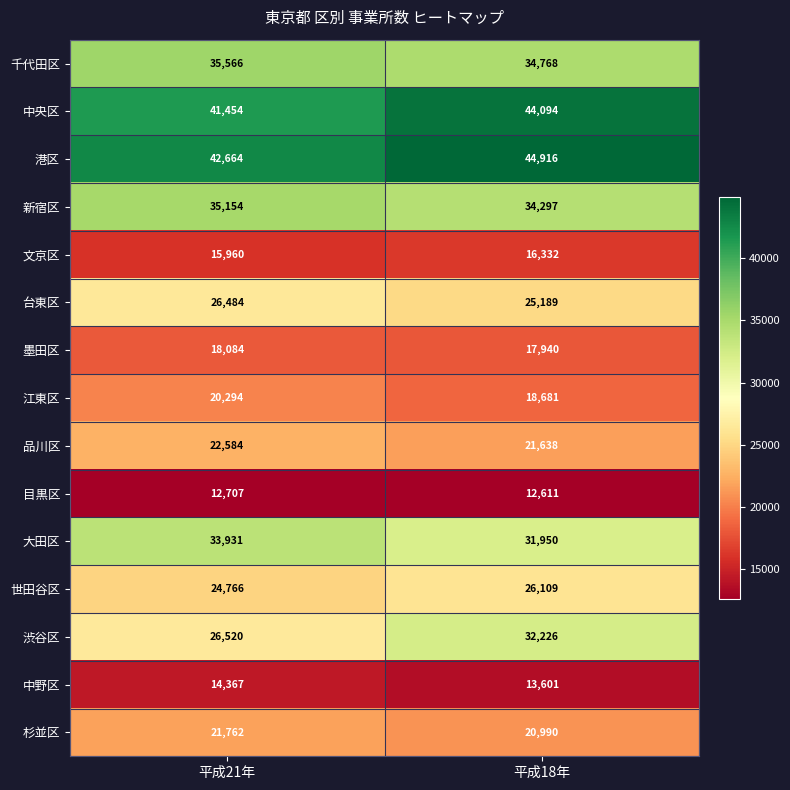

What is the sum of all 渋谷区 values?

58746